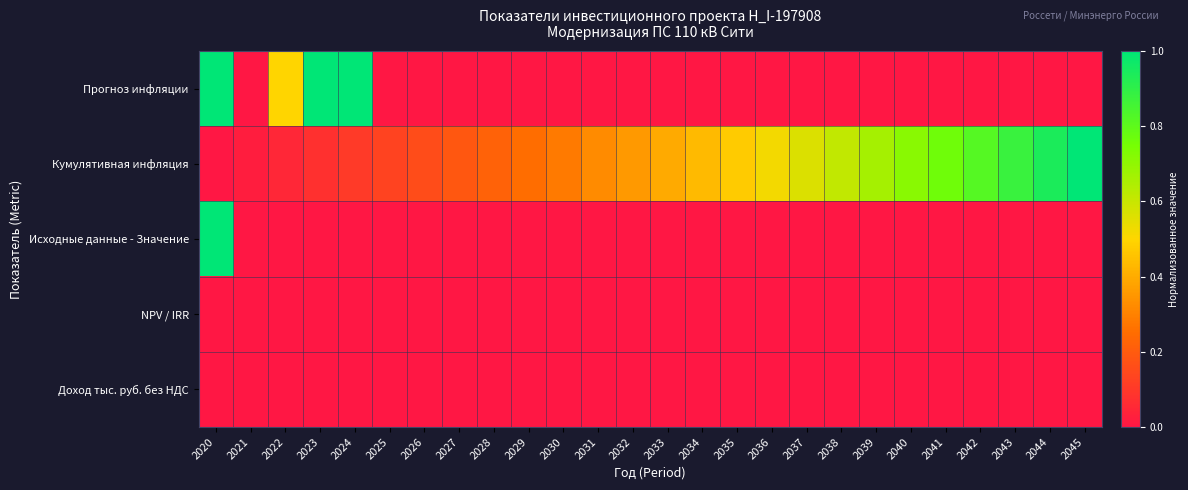

Reading left to right, list all the values displayed in this chart.

Прогноз инфляции: 2020=1.0	2021=0.0	2022=0.5	2023=1.0	2024=1.0	2025=0.0	2026=0.0	2027=0.0	2028=0.0	2029=0.0	2030=0.0	2031=0.0	2032=0.0	2033=0.0	2034=0.0	2035=0.0	2036=0.0	2037=0.0	2038=0.0	2039=0.0	2040=0.0	2041=0.0	2042=0.0	2043=0.0	2044=0.0	2045=0.0
Кумулятивная инфляция: 2020=0.0	2021=0.0	2022=0.0	2023=0.1	2024=0.1	2025=0.1	2026=0.2	2027=0.2	2028=0.2	2029=0.3	2030=0.3	2031=0.3	2032=0.4	2033=0.4	2034=0.4	2035=0.5	2036=0.5	2037=0.6	2038=0.6	2039=0.7	2040=0.7	2041=0.8	2042=0.8	2043=0.9	2044=0.9	2045=1.0
Исходные данные - Значение: 2020=1.0	2021=0.0	2022=0.0	2023=0.0	2024=0.0	2025=0.0	2026=0.0	2027=0.0	2028=0.0	2029=0.0	2030=0.0	2031=0.0	2032=0.0	2033=0.0	2034=0.0	2035=0.0	2036=0.0	2037=0.0	2038=0.0	2039=0.0	2040=0.0	2041=0.0	2042=0.0	2043=0.0	2044=0.0	2045=0.0
NPV / IRR: 2020=0.0	2021=0.0	2022=0.0	2023=0.0	2024=0.0	2025=0.0	2026=0.0	2027=0.0	2028=0.0	2029=0.0	2030=0.0	2031=0.0	2032=0.0	2033=0.0	2034=0.0	2035=0.0	2036=0.0	2037=0.0	2038=0.0	2039=0.0	2040=0.0	2041=0.0	2042=0.0	2043=0.0	2044=0.0	2045=0.0
Доход тыс. руб. без НДС: 2020=0.0	2021=0.0	2022=0.0	2023=0.0	2024=0.0	2025=0.0	2026=0.0	2027=0.0	2028=0.0	2029=0.0	2030=0.0	2031=0.0	2032=0.0	2033=0.0	2034=0.0	2035=0.0	2036=0.0	2037=0.0	2038=0.0	2039=0.0	2040=0.0	2041=0.0	2042=0.0	2043=0.0	2044=0.0	2045=0.0